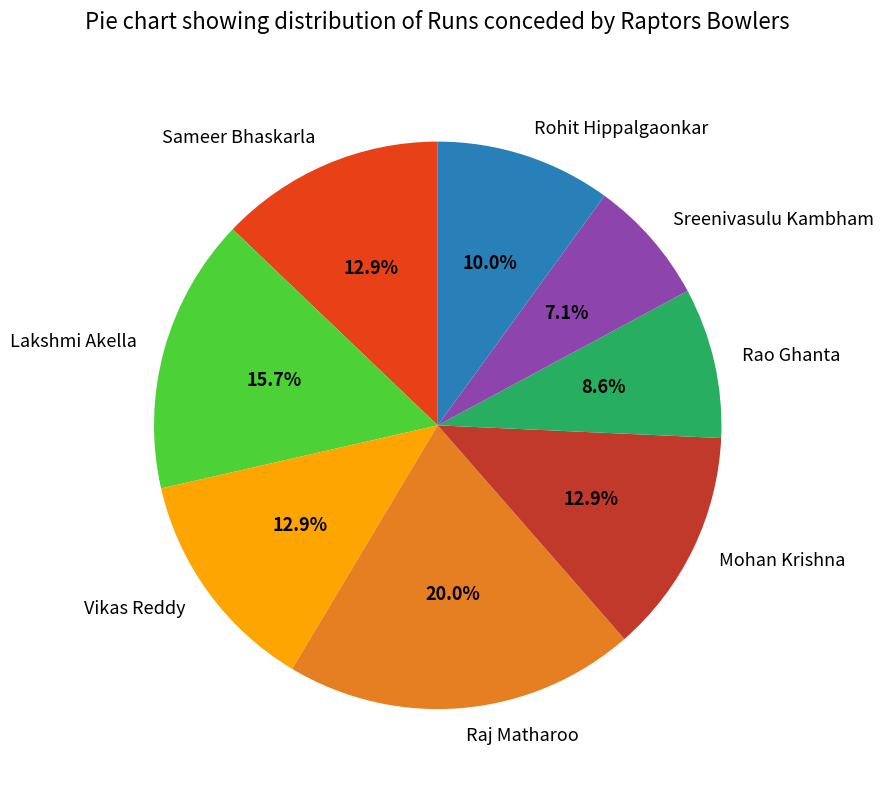

What is the total percentage of Raj Matharoo and Rohit Hippalgaonkar?

30.0%